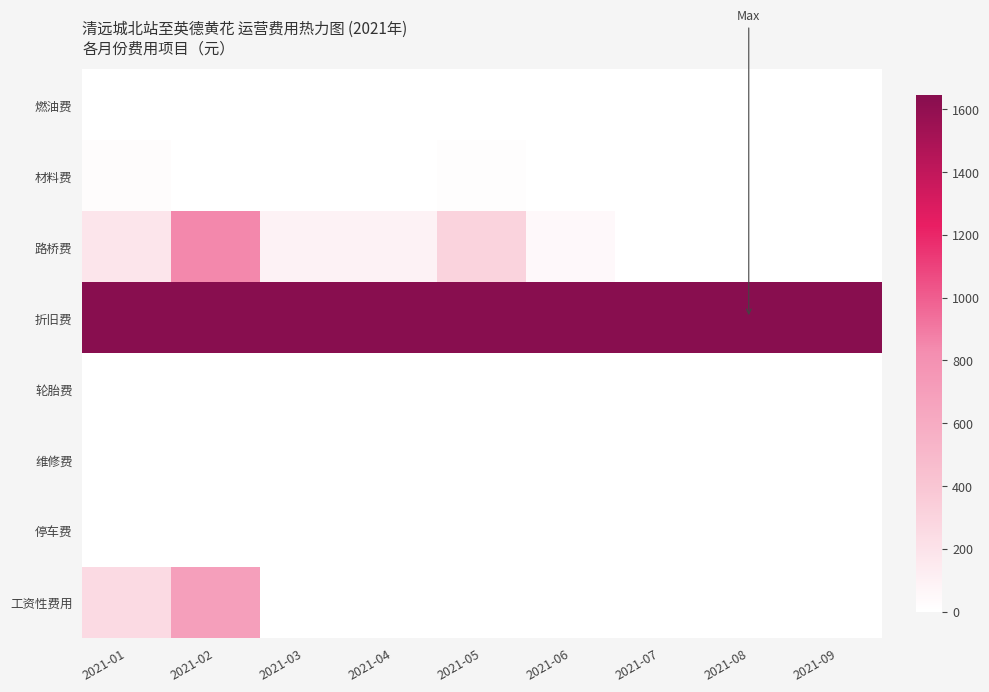

Reading left to right, list all the values displayed in this chart.

燃油费: 2021-01=0.0	2021-02=0.0	2021-03=0.0	2021-04=0.0	2021-05=0.0	2021-06=0.0	2021-07=0.0	2021-08=0.0	2021-09=0.0
材料费: 2021-01=22.4	2021-02=0.0	2021-03=0.0	2021-04=0.0	2021-05=14.4	2021-06=0.0	2021-07=0.0	2021-08=0.0	2021-09=0.0
路桥费: 2021-01=183.6	2021-02=842.0	2021-03=91.8	2021-04=91.8	2021-05=306.0	2021-06=45.9	2021-07=0.0	2021-08=0.0	2021-09=0.0
折旧费: 2021-01=1644.2	2021-02=1644.2	2021-03=1644.2	2021-04=1644.2	2021-05=1644.2	2021-06=1644.2	2021-07=1644.2	2021-08=1644.2	2021-09=1644.2
轮胎费: 2021-01=0.0	2021-02=0.0	2021-03=0.0	2021-04=0.0	2021-05=0.0	2021-06=0.0	2021-07=0.0	2021-08=0.0	2021-09=0.0
维修费: 2021-01=0.0	2021-02=0.0	2021-03=0.0	2021-04=0.0	2021-05=0.0	2021-06=0.0	2021-07=0.0	2021-08=0.0	2021-09=0.0
停车费: 2021-01=0.0	2021-02=0.0	2021-03=0.0	2021-04=0.0	2021-05=0.0	2021-06=0.0	2021-07=0.0	2021-08=0.0	2021-09=0.0
工资性费用: 2021-01=255.0	2021-02=700.0	2021-03=0.0	2021-04=0.0	2021-05=0.0	2021-06=0.0	2021-07=0.0	2021-08=0.0	2021-09=0.0